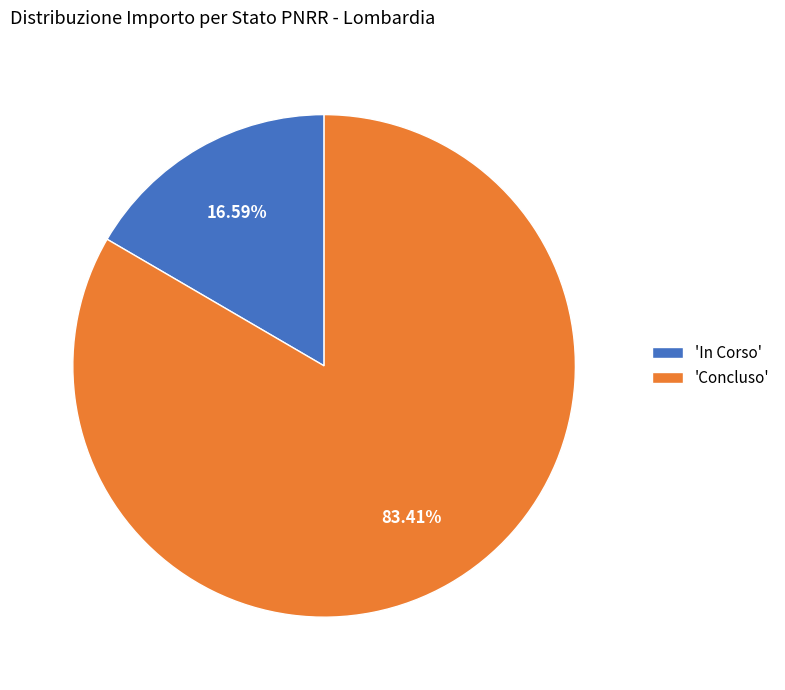

How many slices are in this pie chart?

2